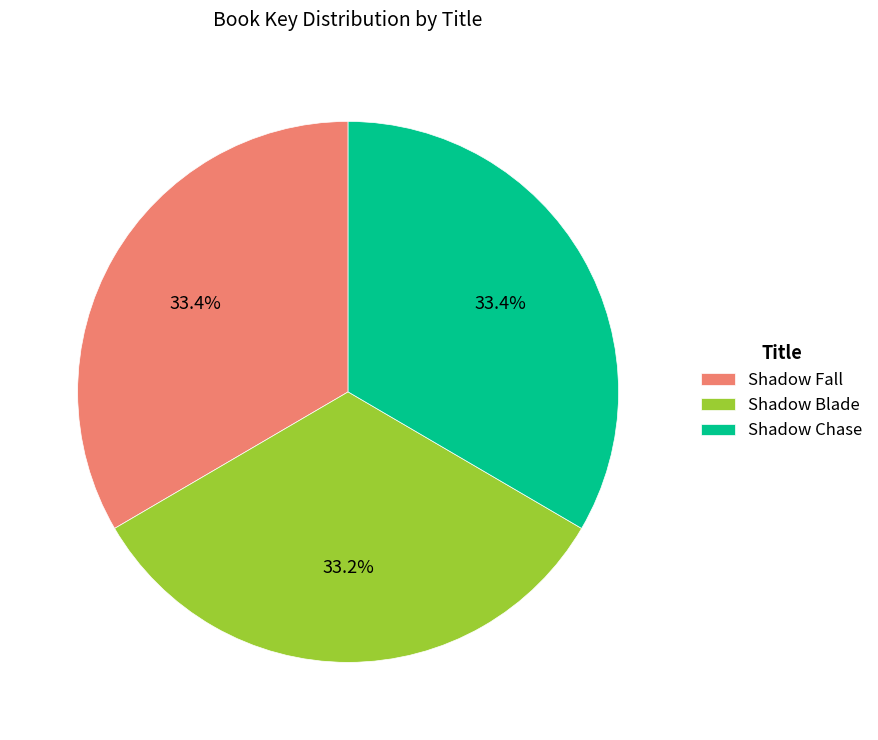

To the nearest percent, what is the combined percentage of Shadow Fall and Shadow Blade?

67%